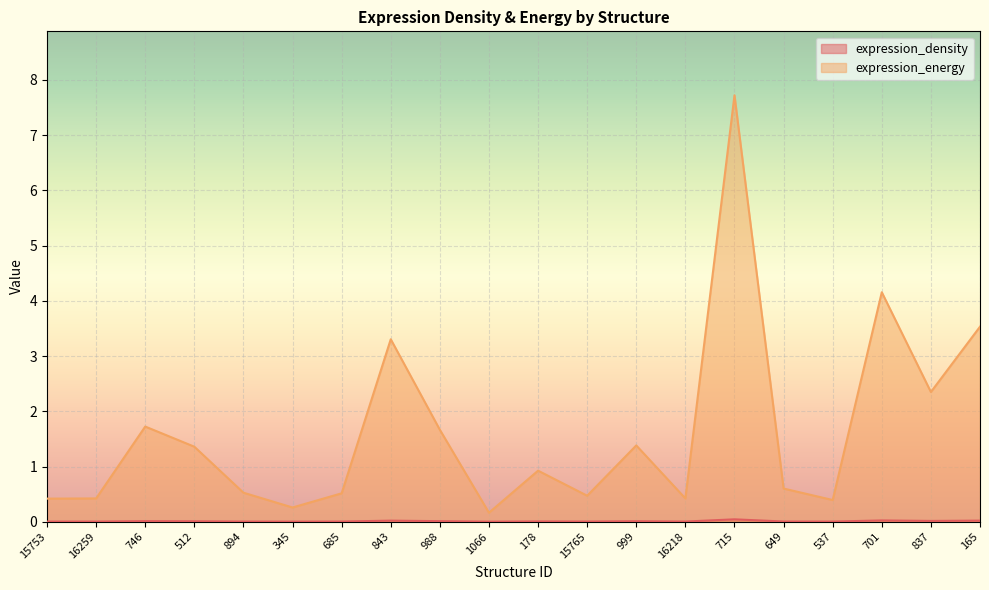

What is the difference between the expression_energy values at 715 and 988?

6.1